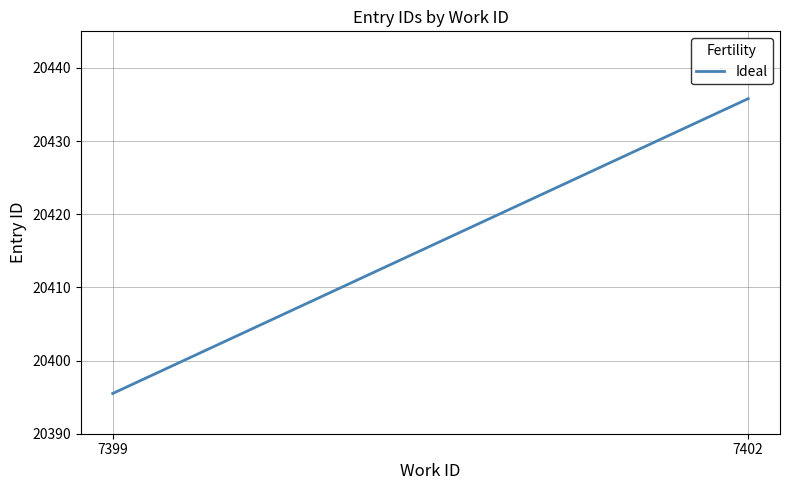

What is the change in value from 7399 to 7402?

+40.3